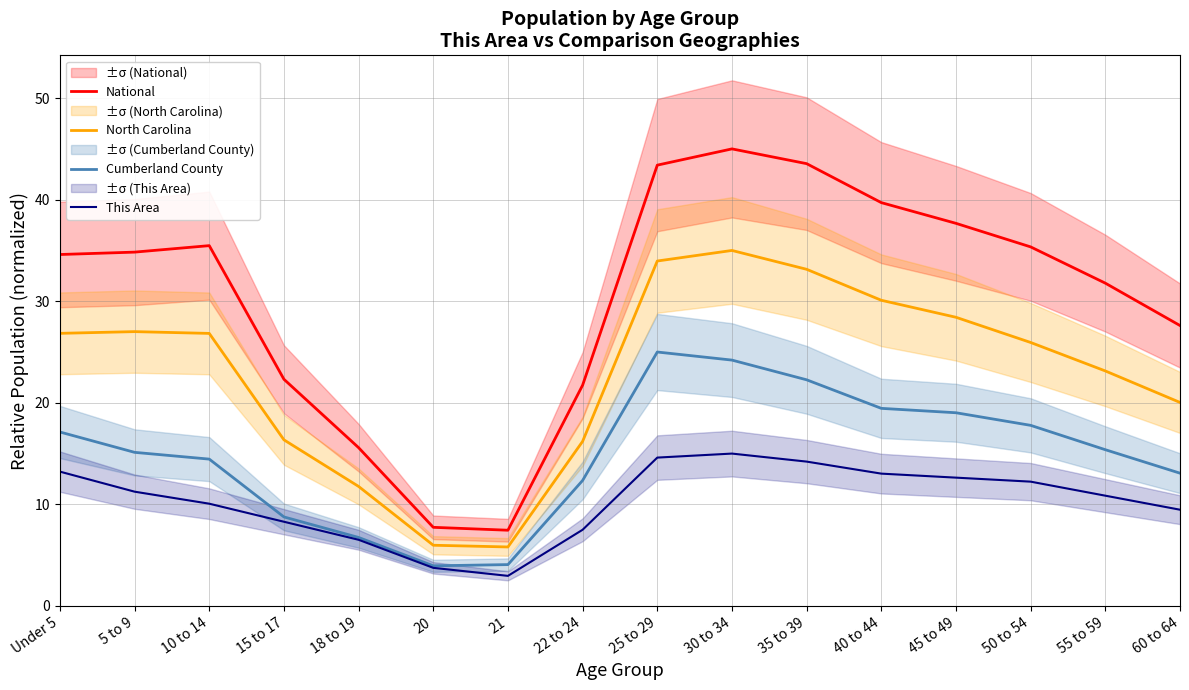

At which category is the sum across all series the highest?

30 to 34